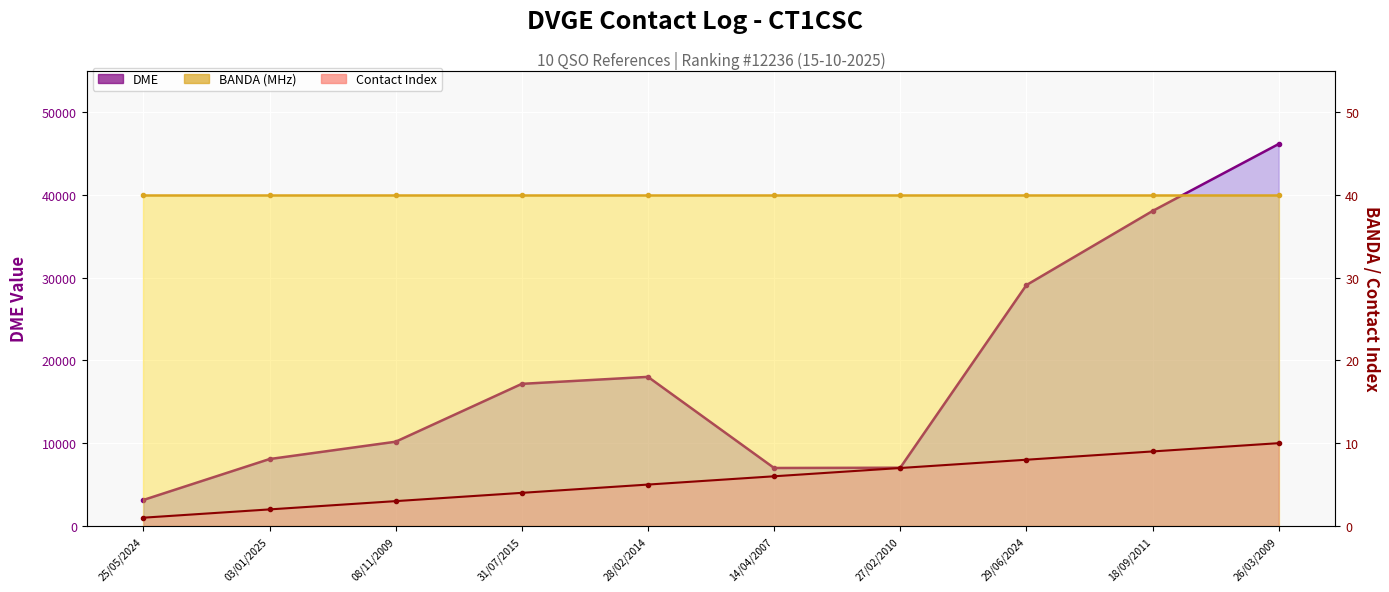

At which category does the chart reach its peak across all series?

26/03/2009